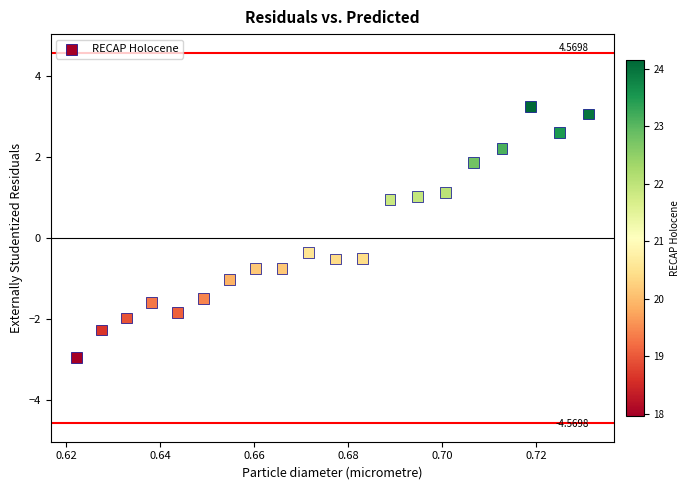

What is the range of Y values (max minus min)?

6.2